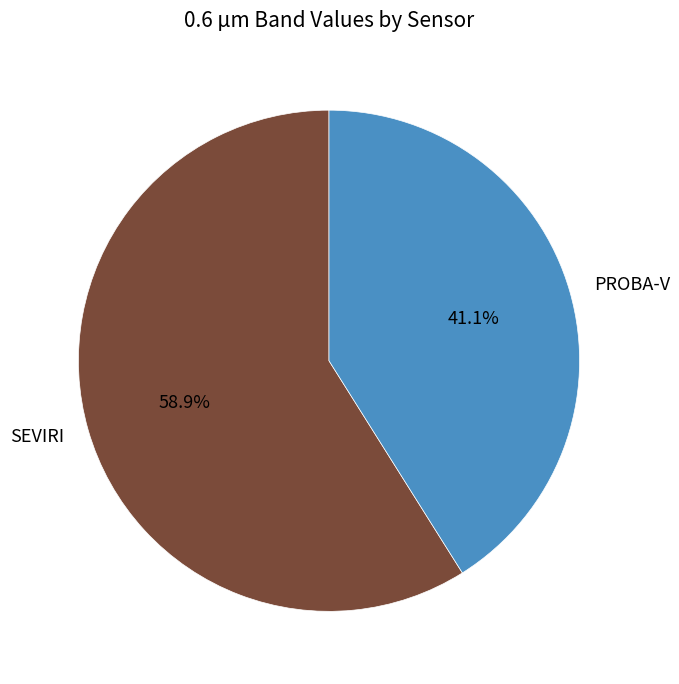

Is the sum of PROBA-V and SEVIRI greater than half?

Yes